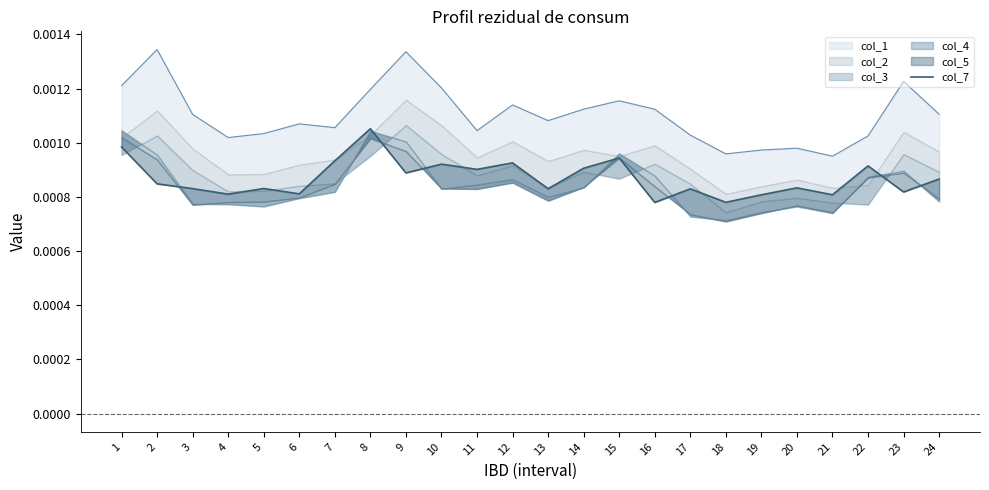

The value at 6 is 0.0. True or false?

False